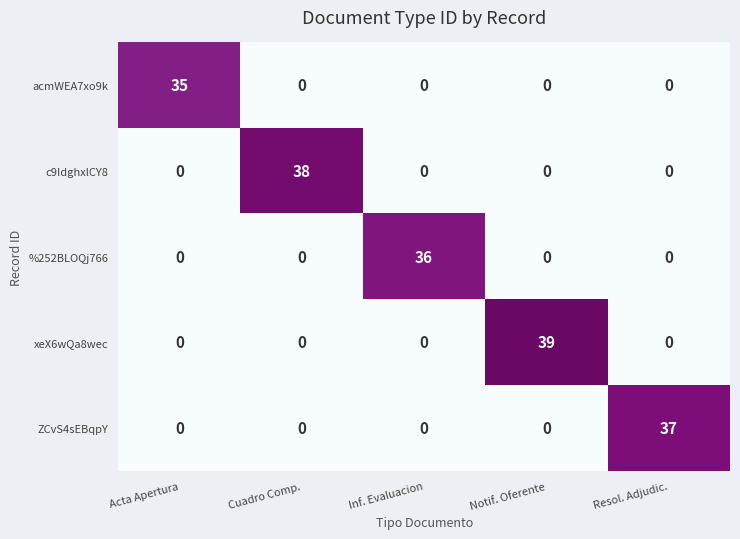

True or false: %252BLOQj766 has a value of 16 at Notif. Oferente.

False